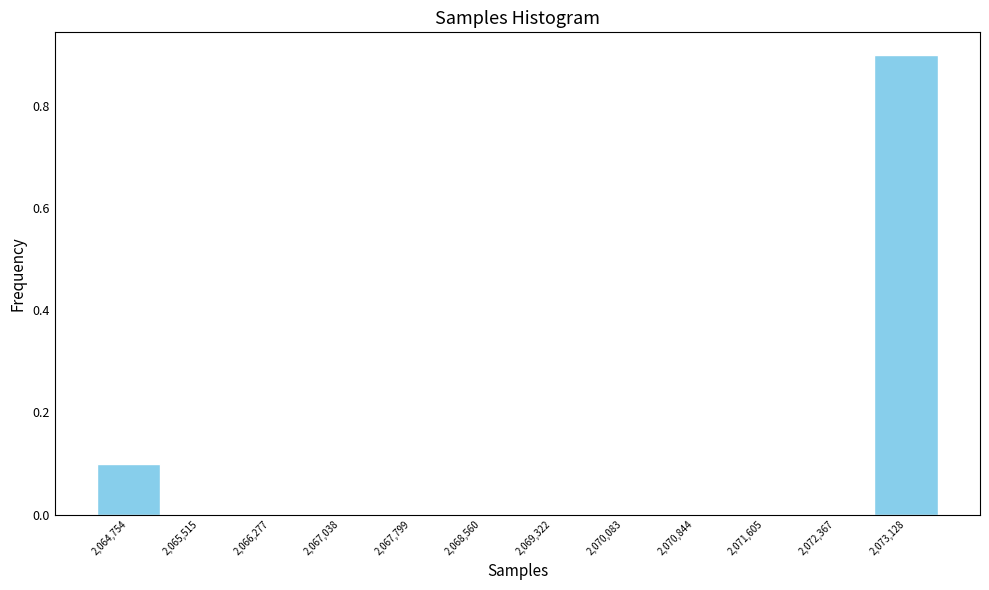

Reading left to right, list every bar in this chart as the range it spans on the x-axis followed by its height. Neither the bar edges nor the heights are printed on the chart, so give them approximately, as read against the axes.

2064400 to 2065100: 0.1
2065100 to 2065900: 0
2065900 to 2066700: 0
2066700 to 2067400: 0
2067400 to 2068200: 0
2068200 to 2068900: 0
2068900 to 2069700: 0
2069700 to 2070500: 0
2070500 to 2071200: 0
2071200 to 2072000: 0
2072000 to 2072700: 0
2072700 to 2073500: 0.9